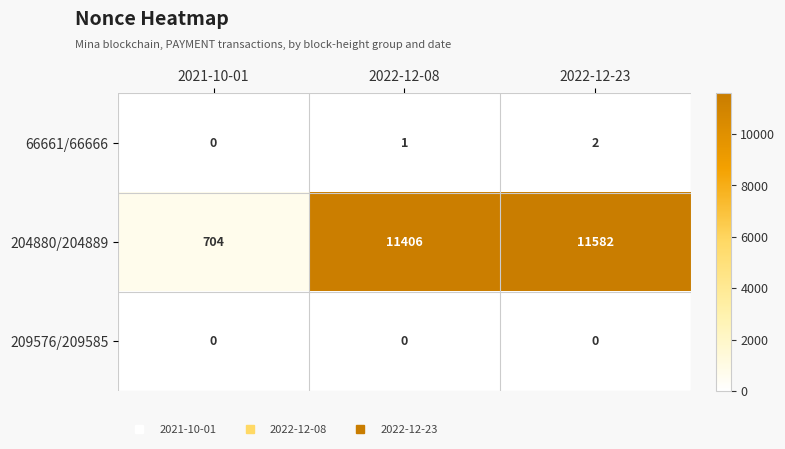

At which category is the sum across all series the highest?

2022-12-23